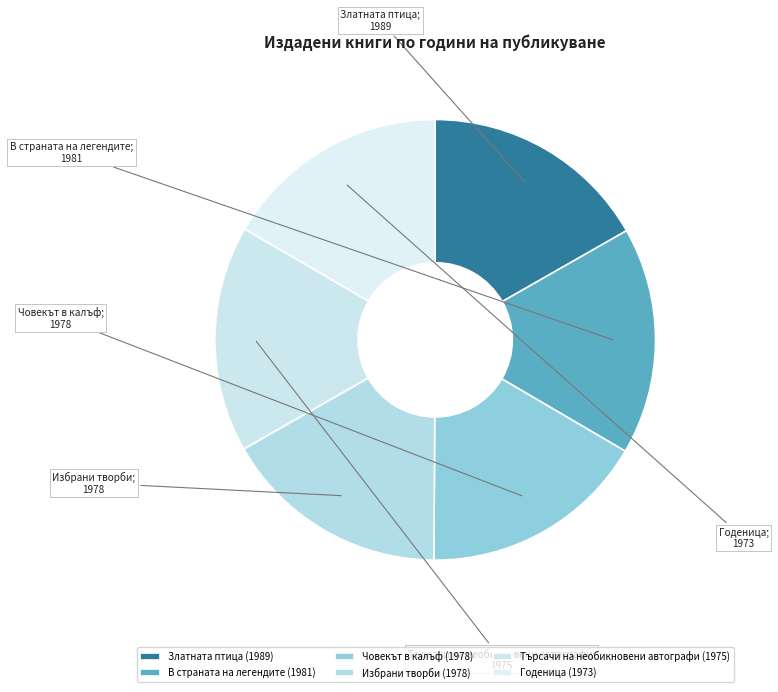

Does Търсачи на необикновени автографи (1975) account for over 50% of the chart?

No